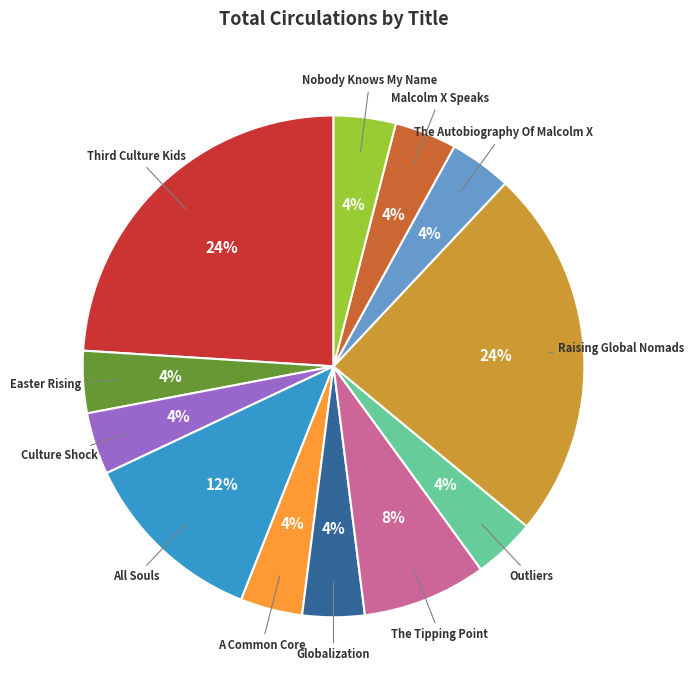

True or false: Globalization accounts for 4% of the total.

True